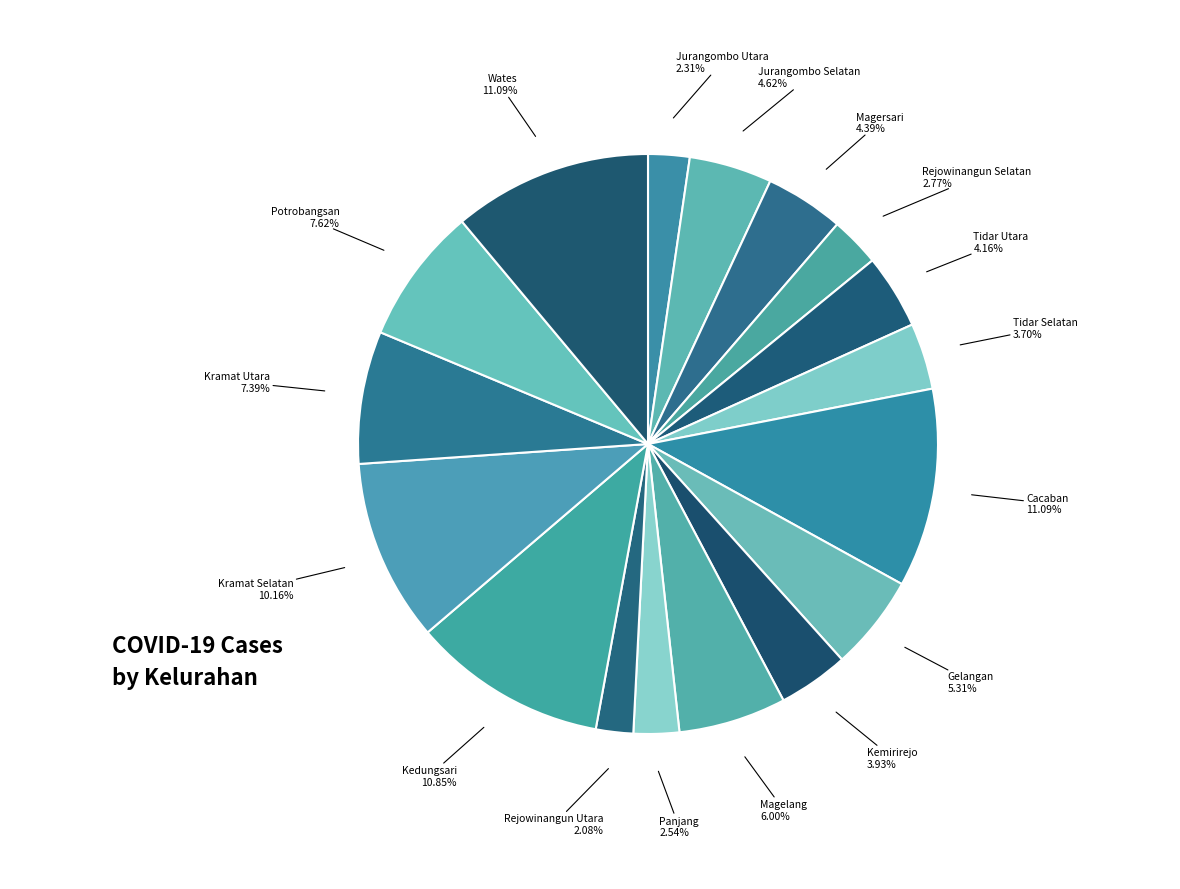

How many slices are in this pie chart?

17